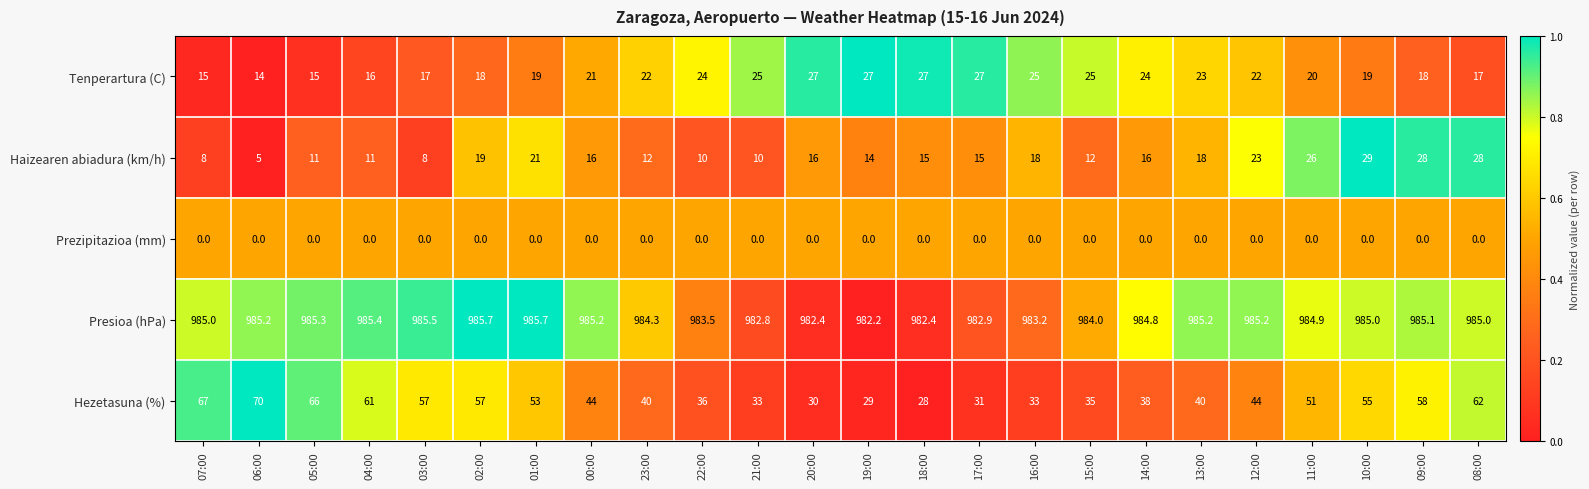

Which category has the highest value in the Hezetasuna (%) series?

06:00